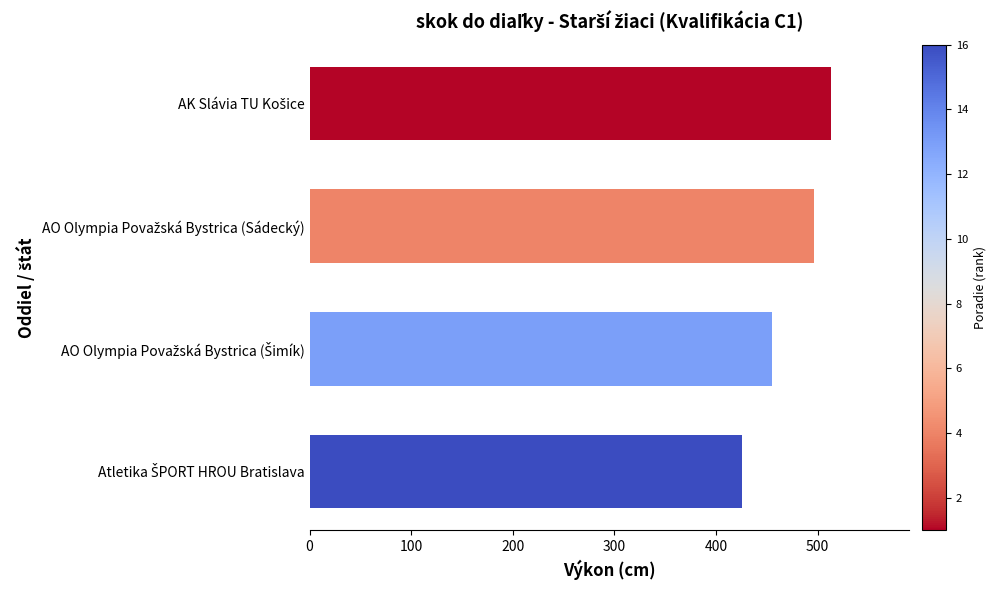

What is the minimum value shown in the chart?

426